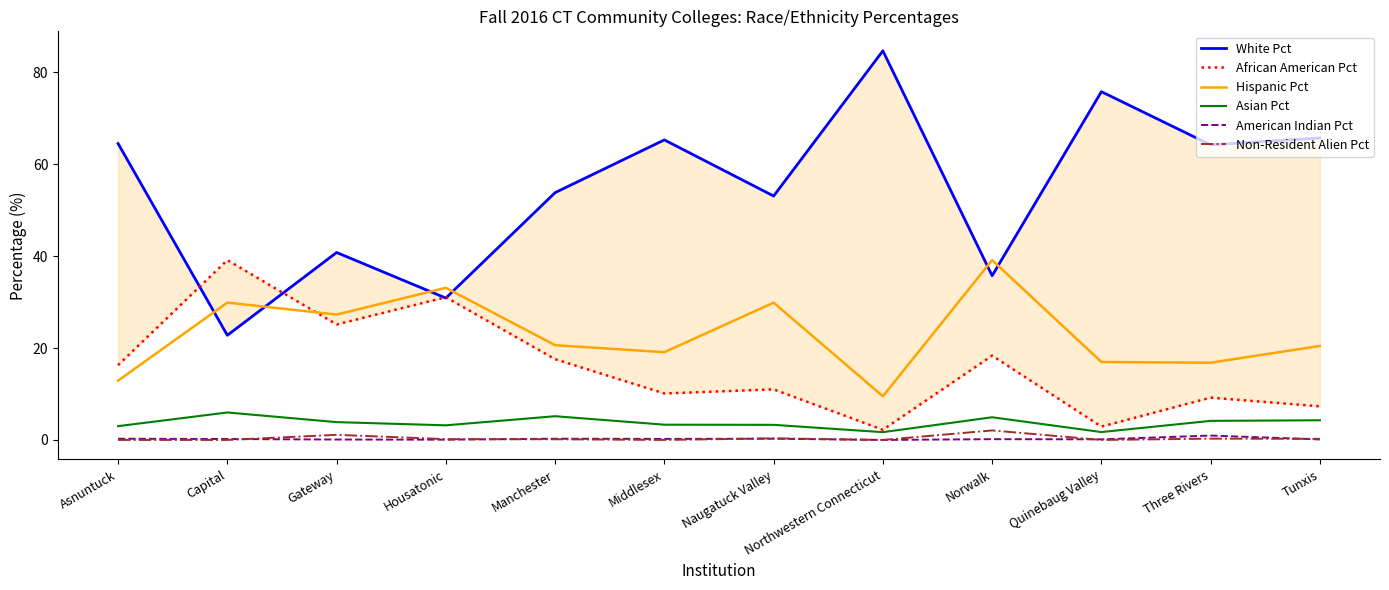

What is the difference between the second highest and minimum values in the American Indian Pct series?

0.3